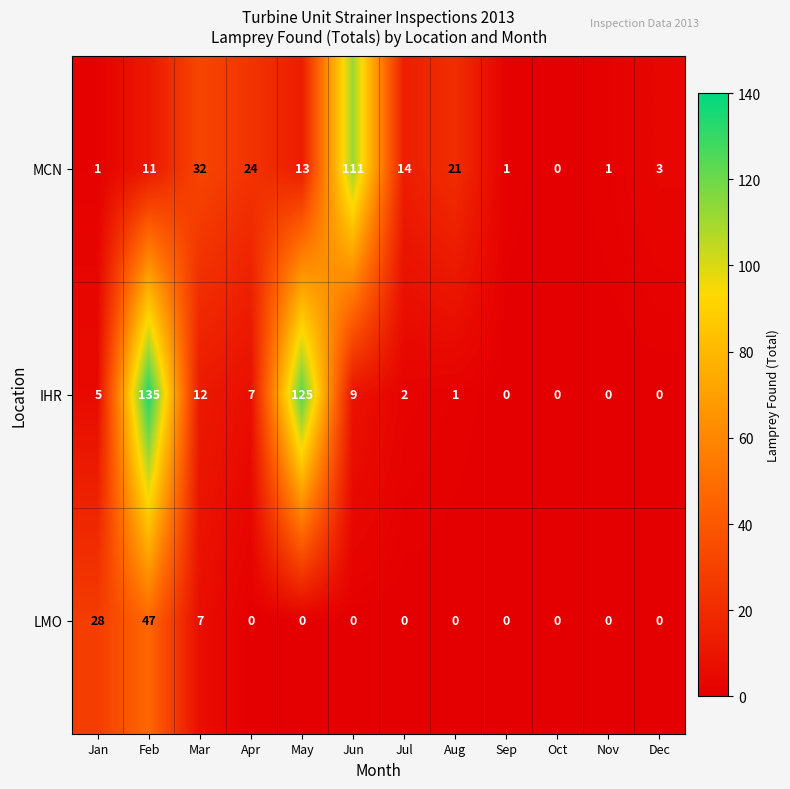

List the series in order of their peak value, highest first.

IHR, MCN, LMO